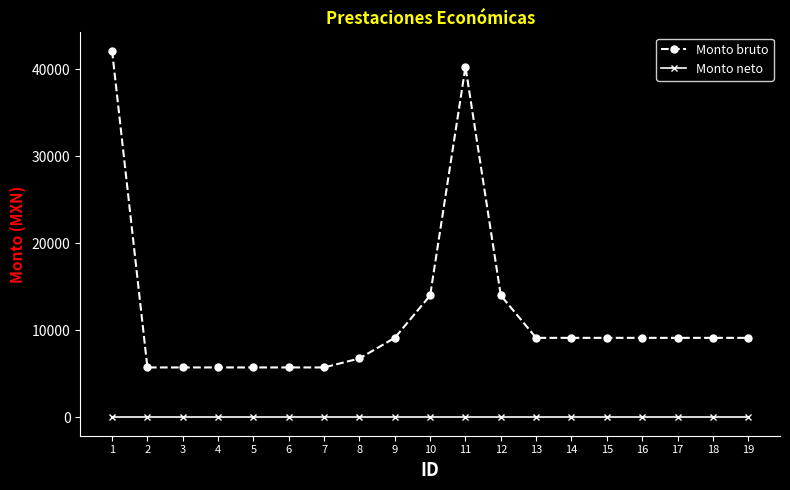

Which series has the largest total across all categories?

Monto bruto